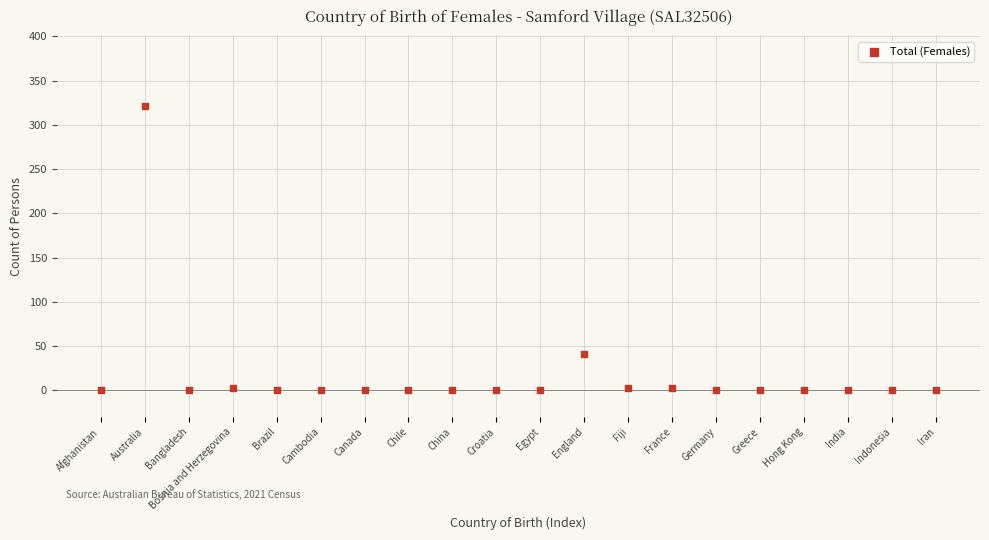

What Y value in the scatter plot is closest to 160?

41